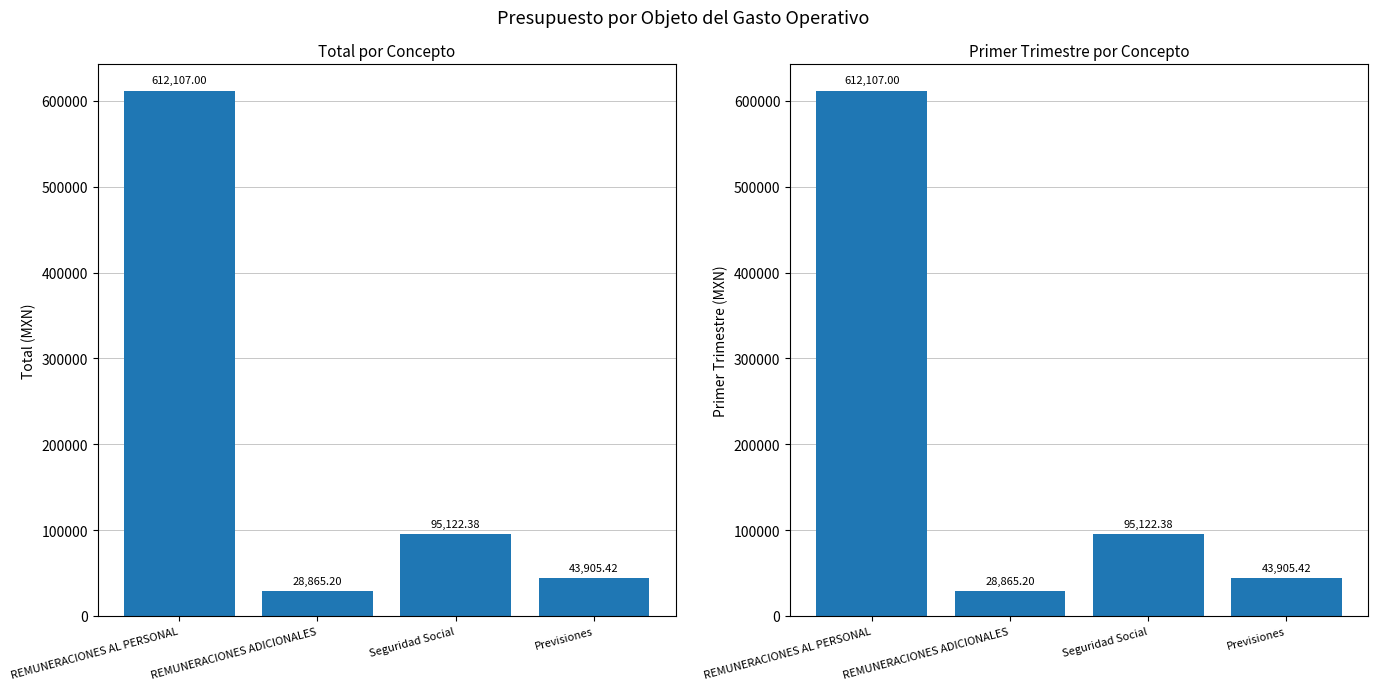

Reading right to left, transcribe all the data shown in this chart.

Total: 43905.4	95122.4	28865.2	612107.0
Primer Trimestre: 43905.4	95122.4	28865.2	612107.0